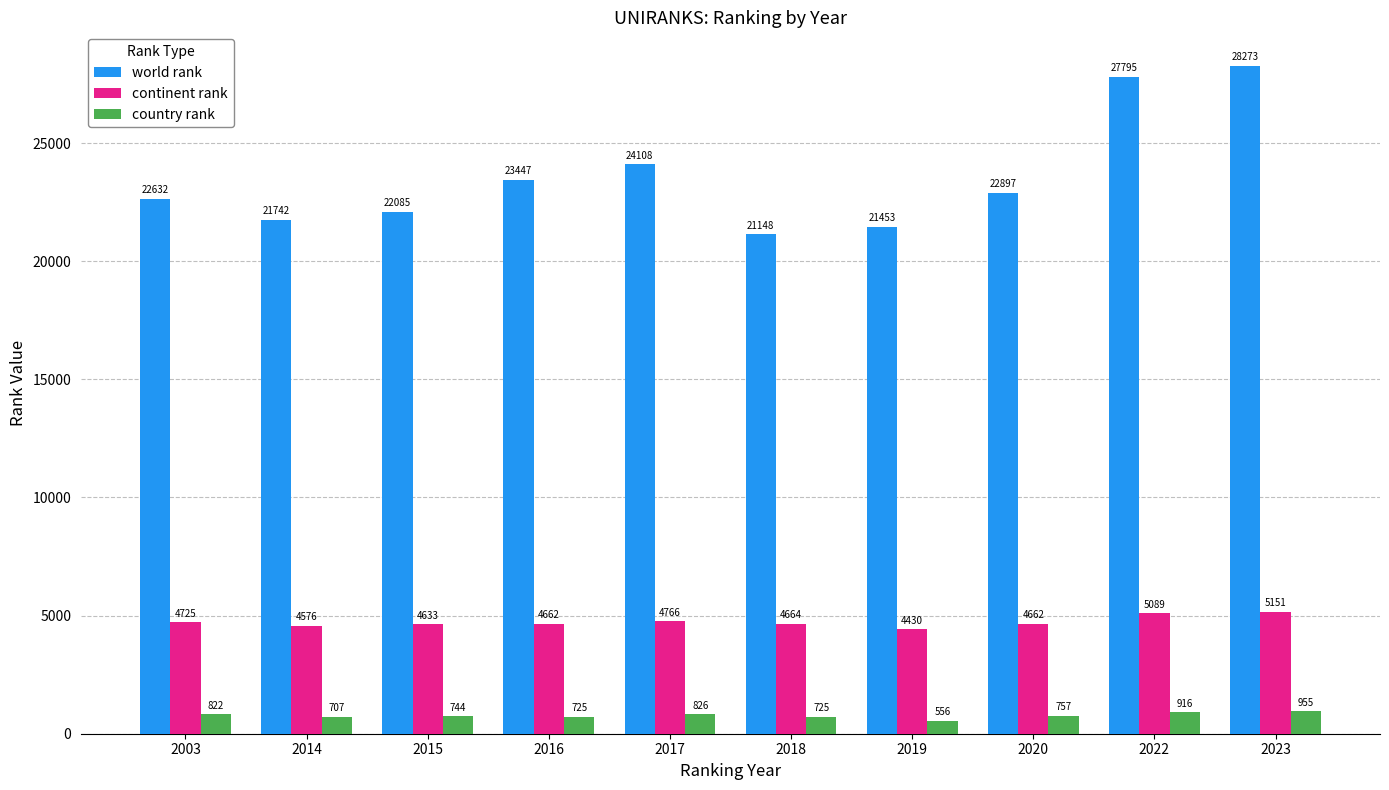

What is the difference between the highest and lowest values at 2016?

22722